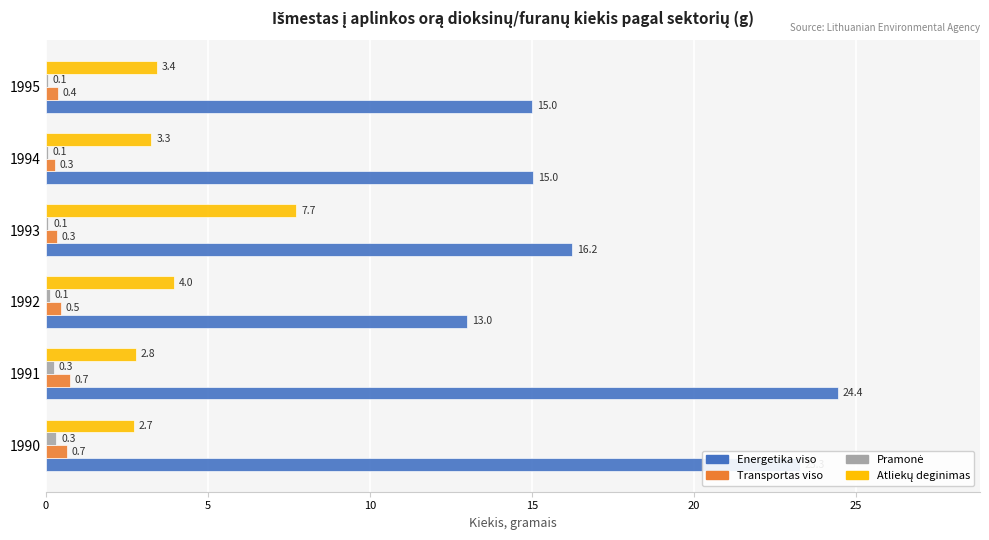

True or false: Energetika viso has a value of 15.0 at 1995.

True